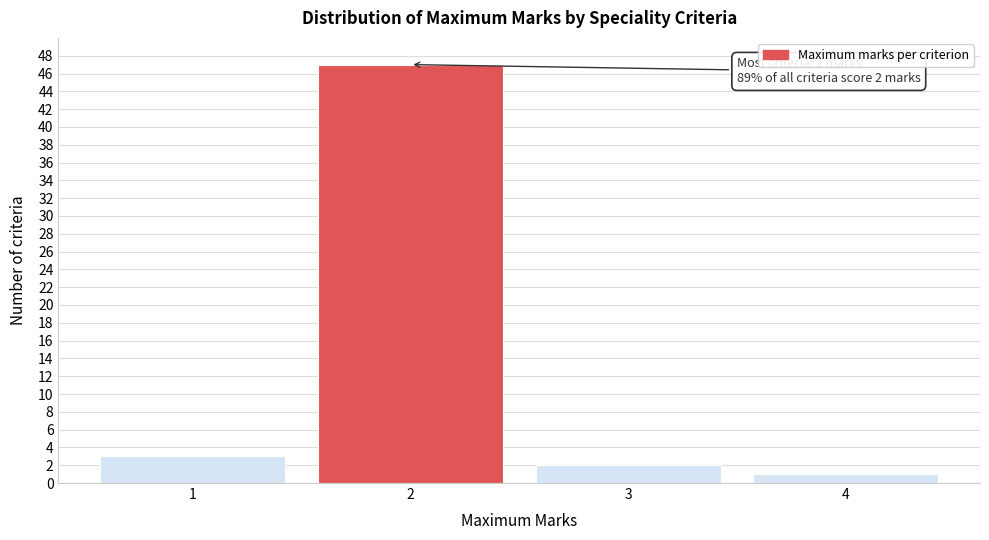

Which range on the x-axis has the tallest bar?

1.5 to 2.5